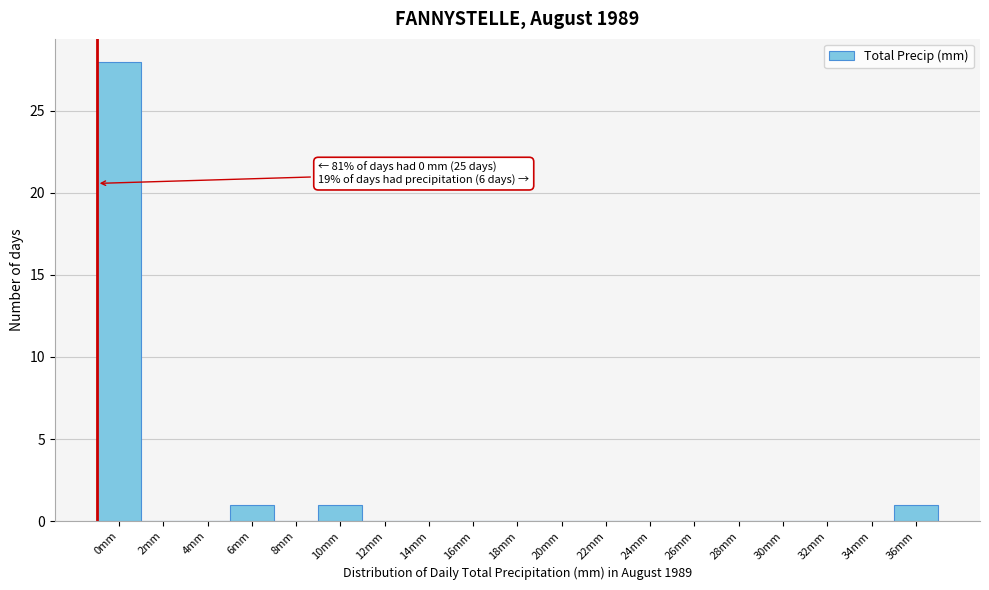

Reading right to left, transcribe all the data shown in this chart.

36mm=1	34mm=0	32mm=0	30mm=0	28mm=0	26mm=0	24mm=0	22mm=0	20mm=0	18mm=0	16mm=0	14mm=0	12mm=0	10mm=1	8mm=0	6mm=1	4mm=0	2mm=0	0mm=28